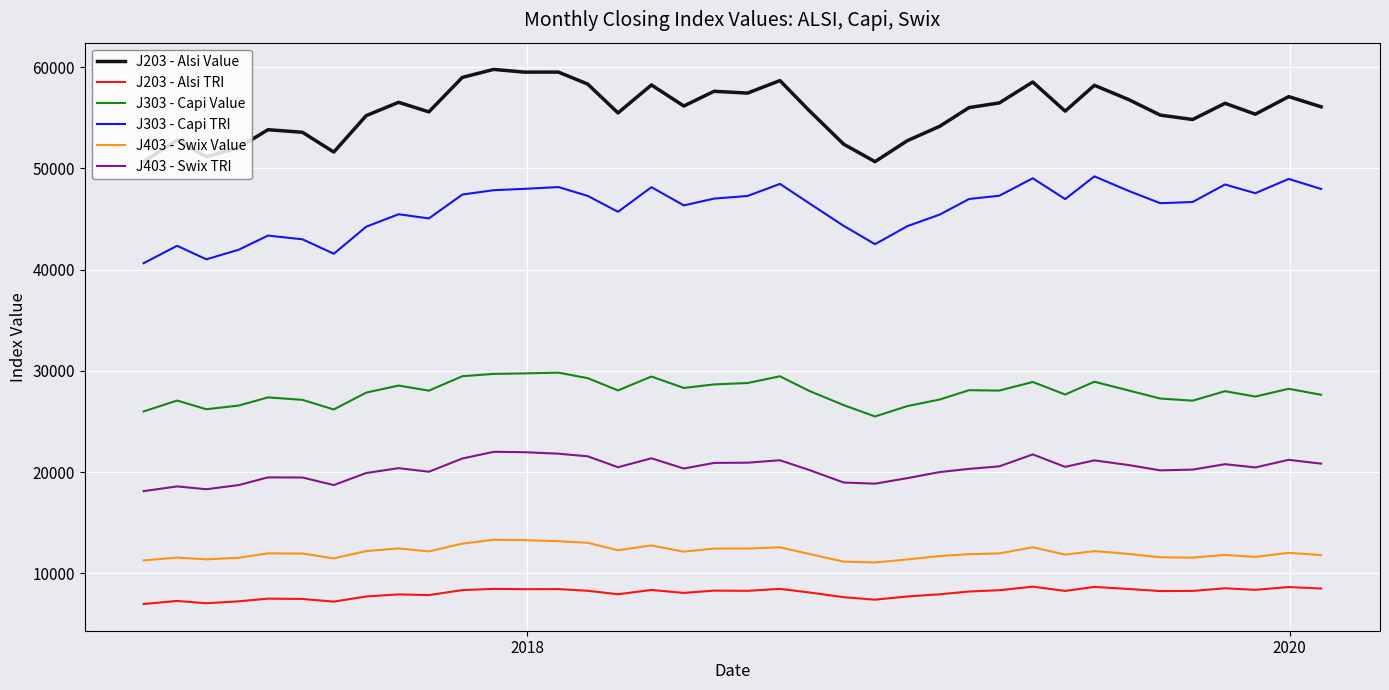

True or false: J203 - Alsi Value and J303 - Capi Value cross at least once.

False